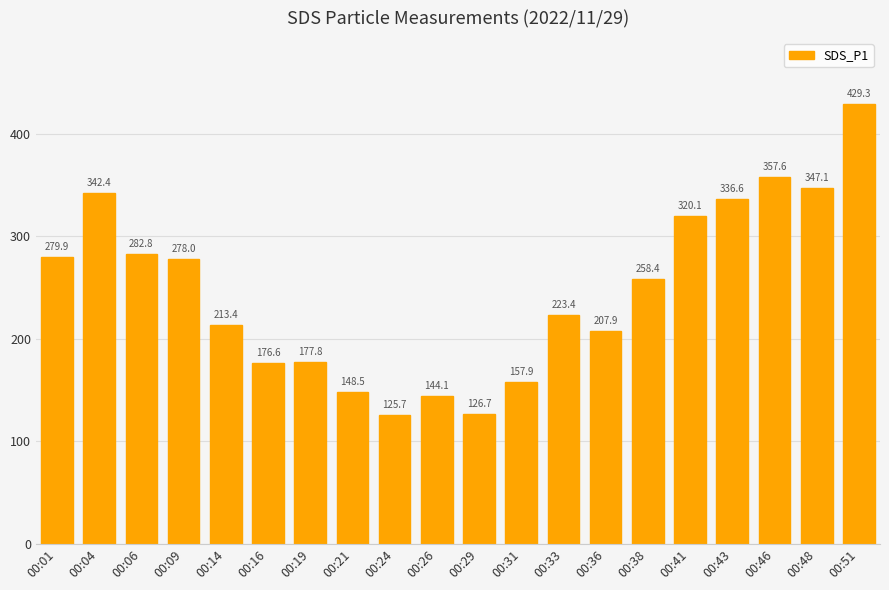

What is the greatest value displayed?

429.3